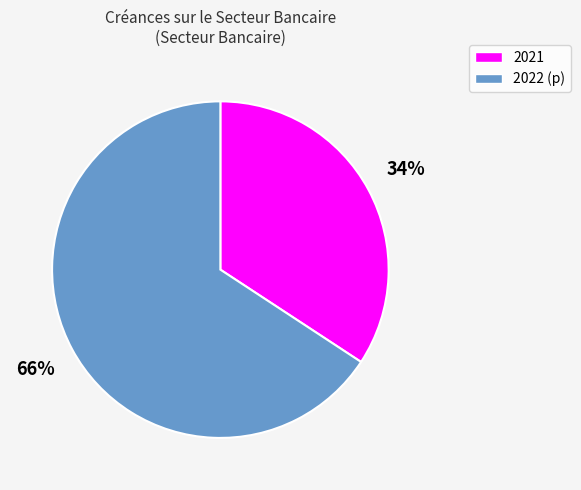

To the nearest percent, what is the difference between the largest and smallest slice percentages?

32%